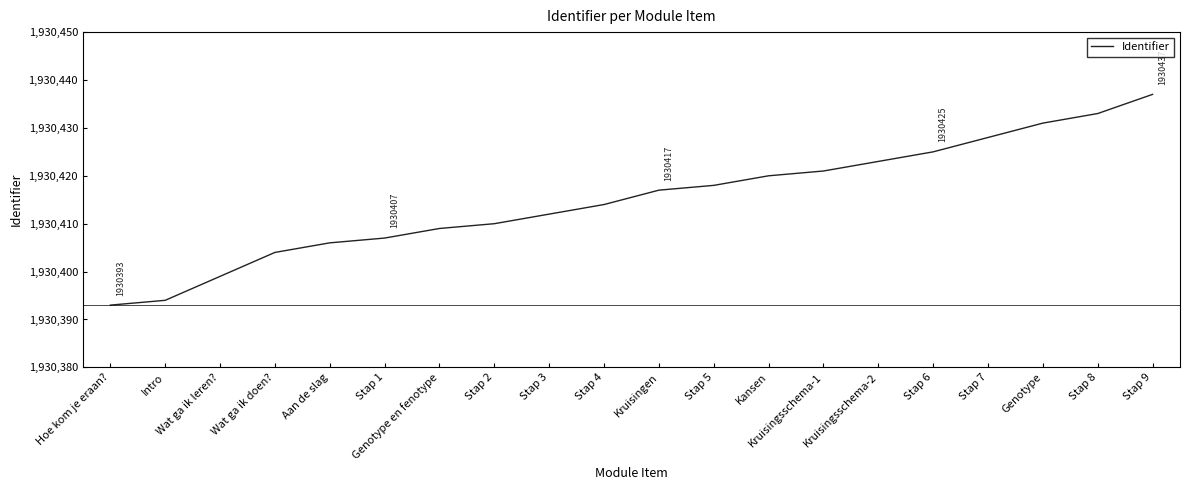

True or false: the data has more than 2 interior local peaks.

False